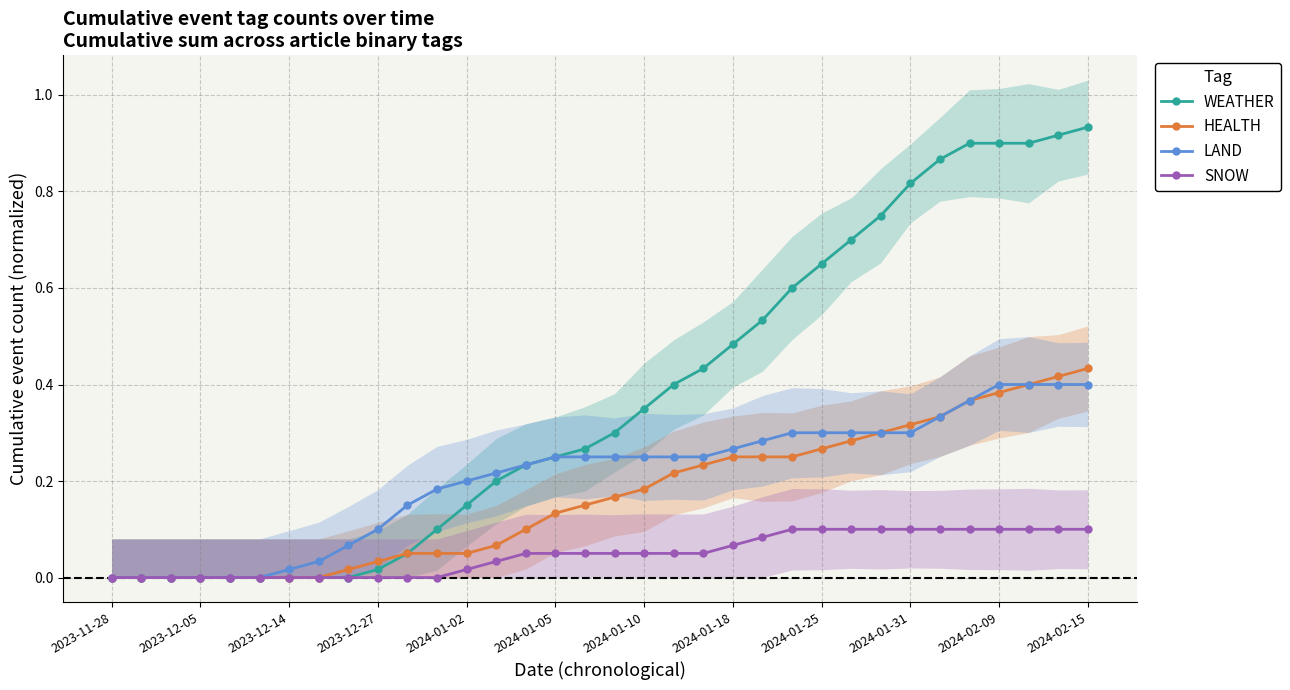

Which series changed the most between 2024-01-25 and 28?

WEATHER